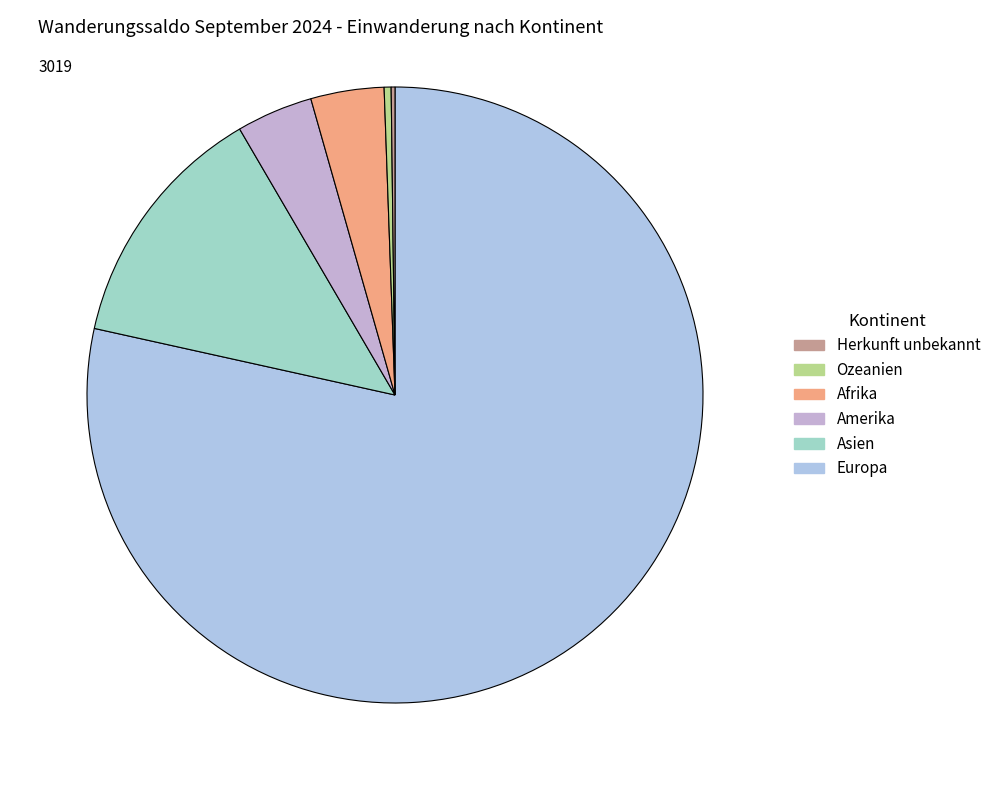

Rank the categories by value from highest to lowest.

Europa, Asien, Amerika, Afrika, Ozeanien, Herkunft unbekannt